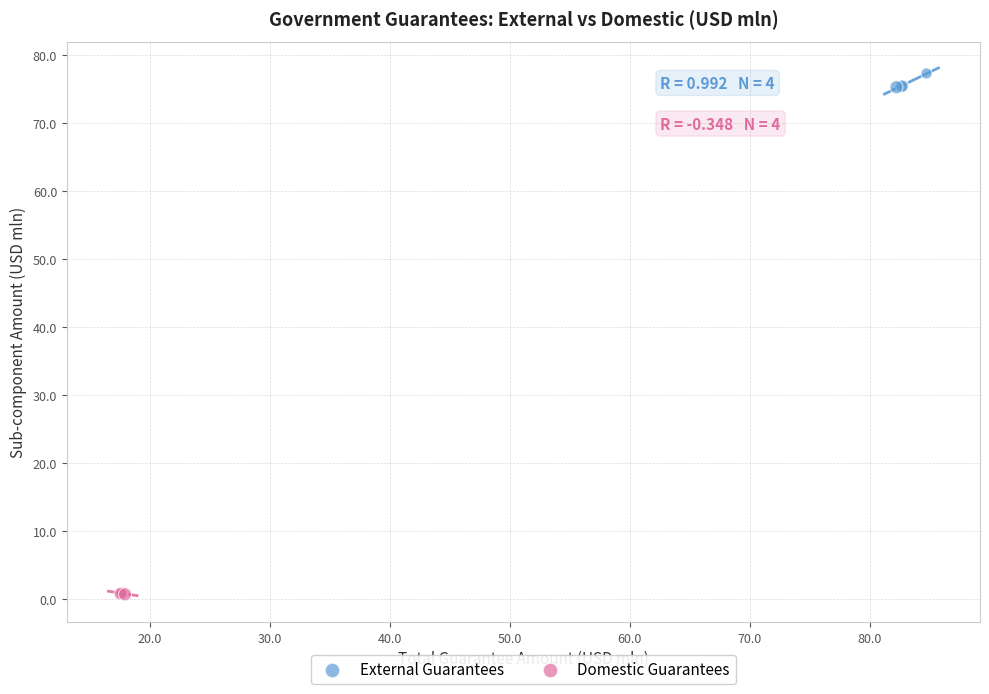

Which series reaches the minimum Y coordinate?

Domestic Guarantees